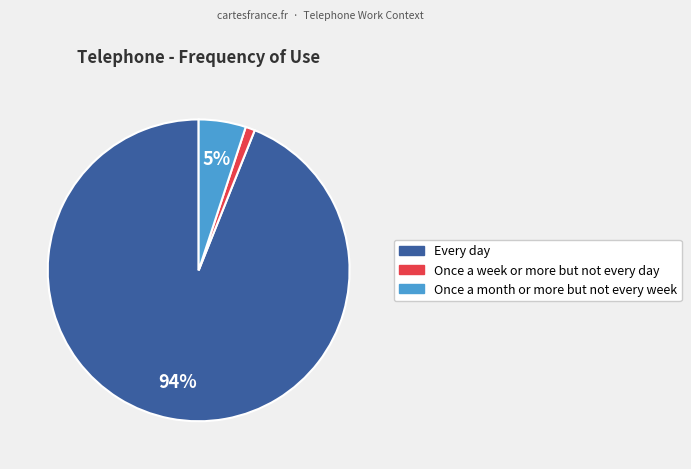

How many segments does this pie chart have?

3